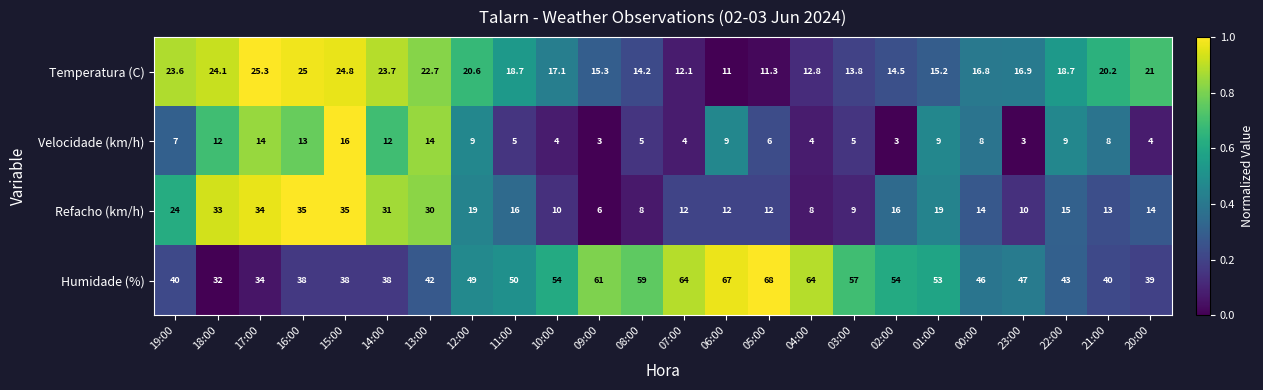

What is the sum of the Humidade (%) values at 02:00 and 08:00?

113.0